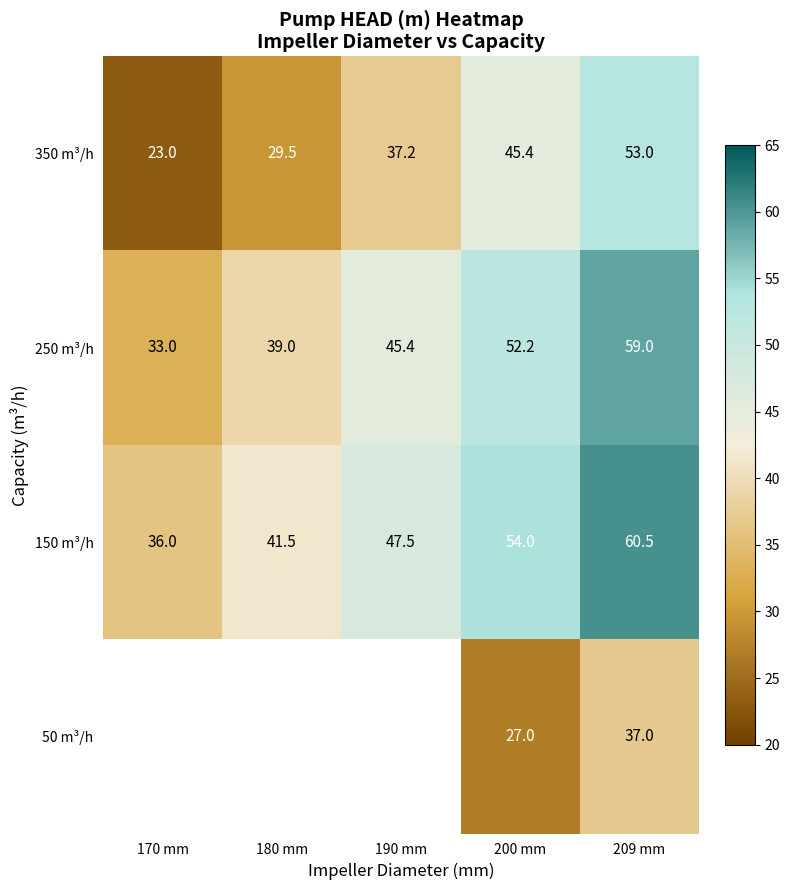

True or false: 250 m³/h has a value of 45.4 at 190 mm.

True